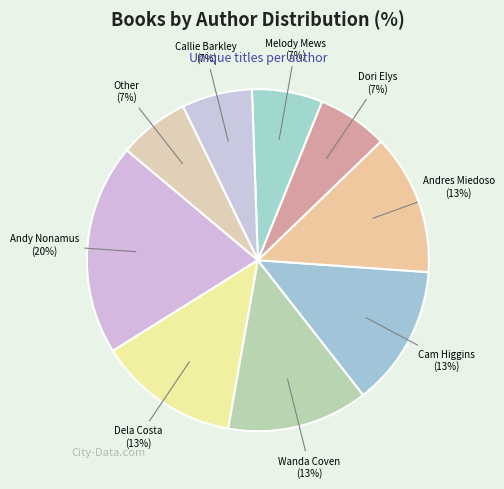

How many segments does this pie chart have?

9